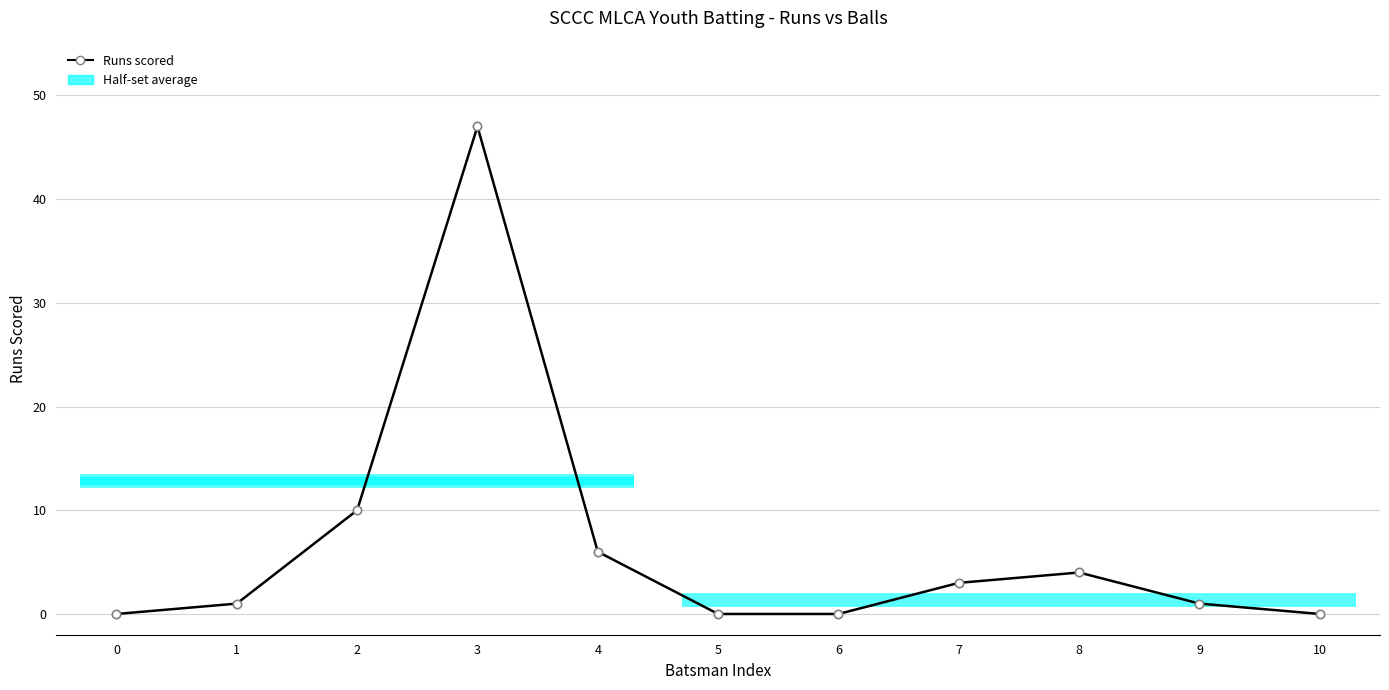

List the labels in order of value, smallest first.

0, 5, 6, 10, 1, 9, 7, 8, 4, 2, 3